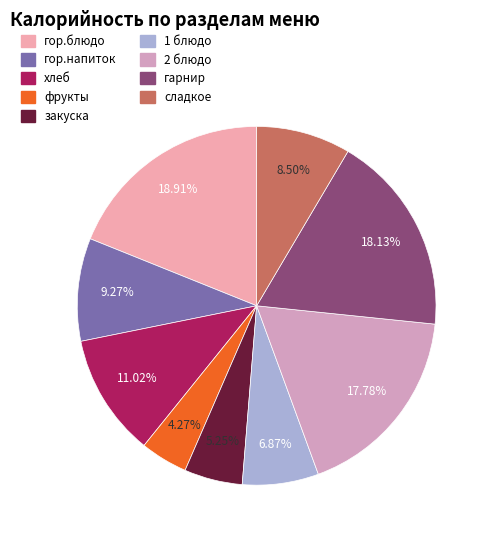

Is it true that фрукты is 11% of the pie?

False